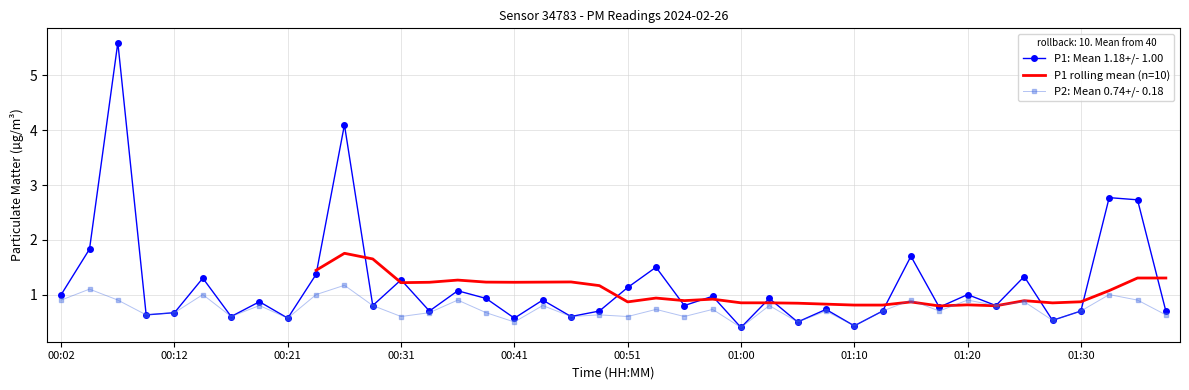

True or false: P2 and P1 cross at least once.

False